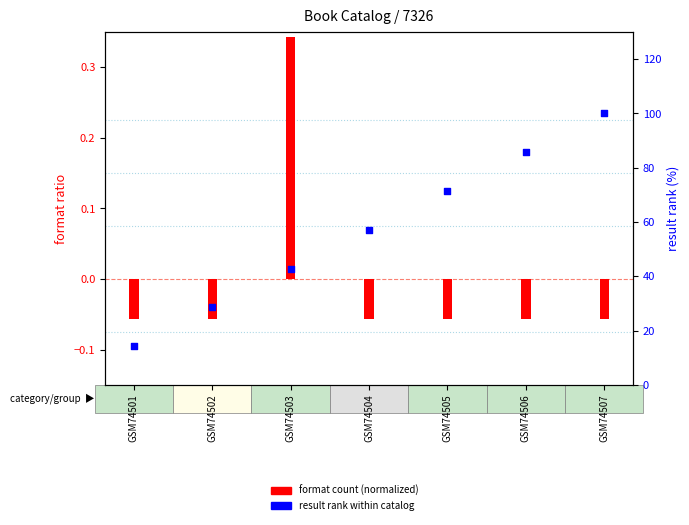

What is the total value across all series at GSM74503?

43.2